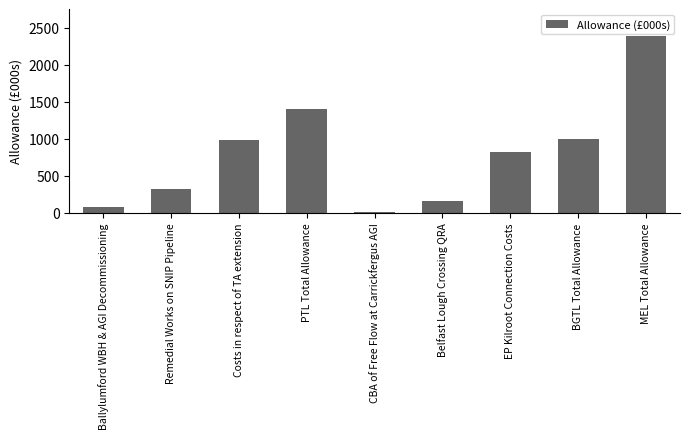

What is the sum of all values?

7188.6